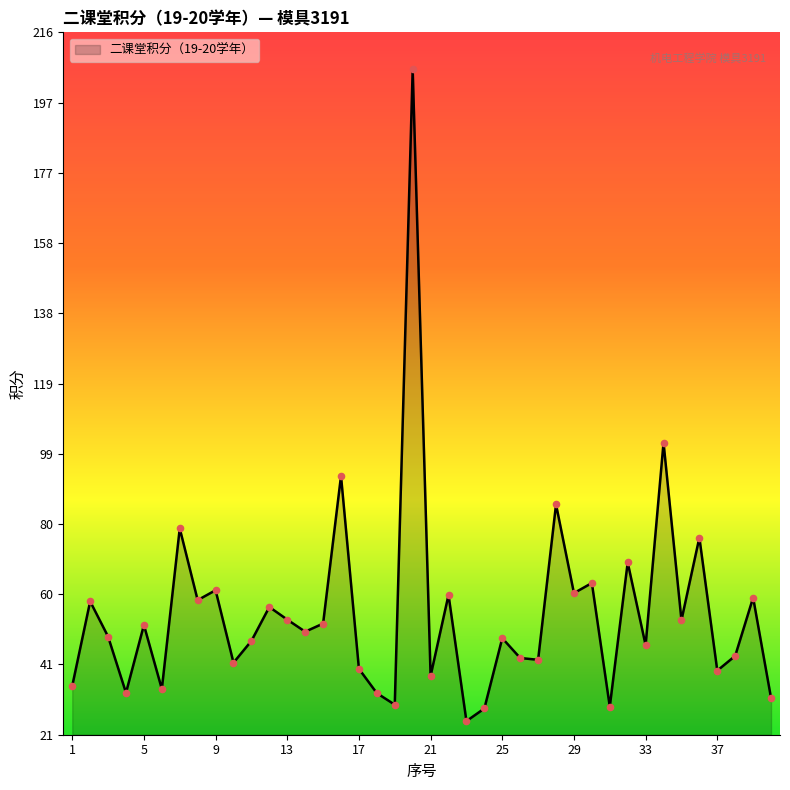

What is the minimum value shown in the chart?

25.2